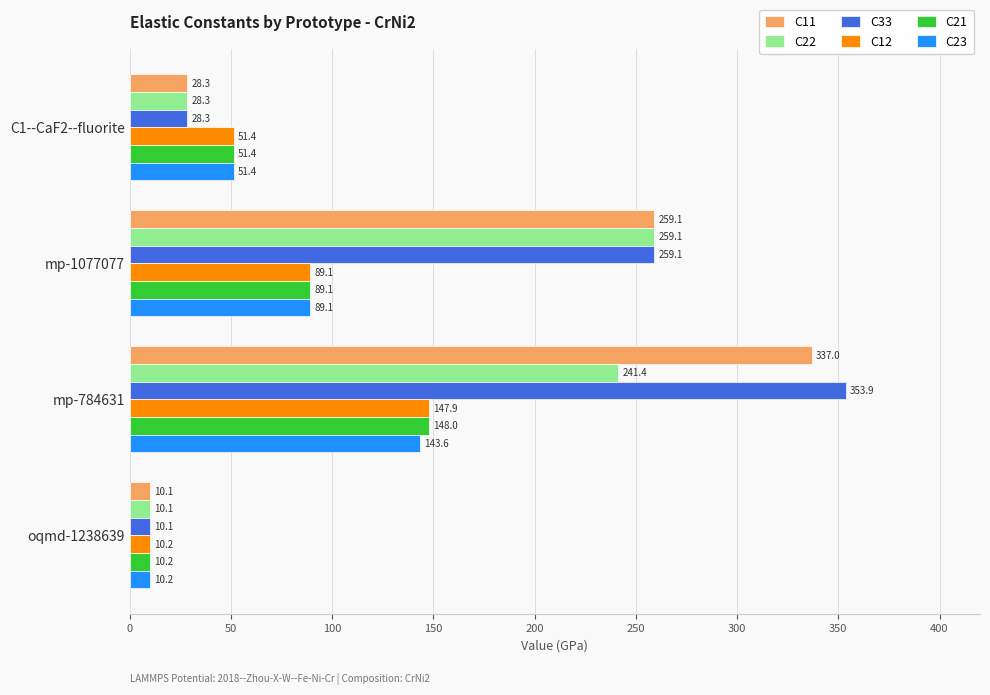

The C11 series shows 96.8 at mp-1077077. True or false?

False